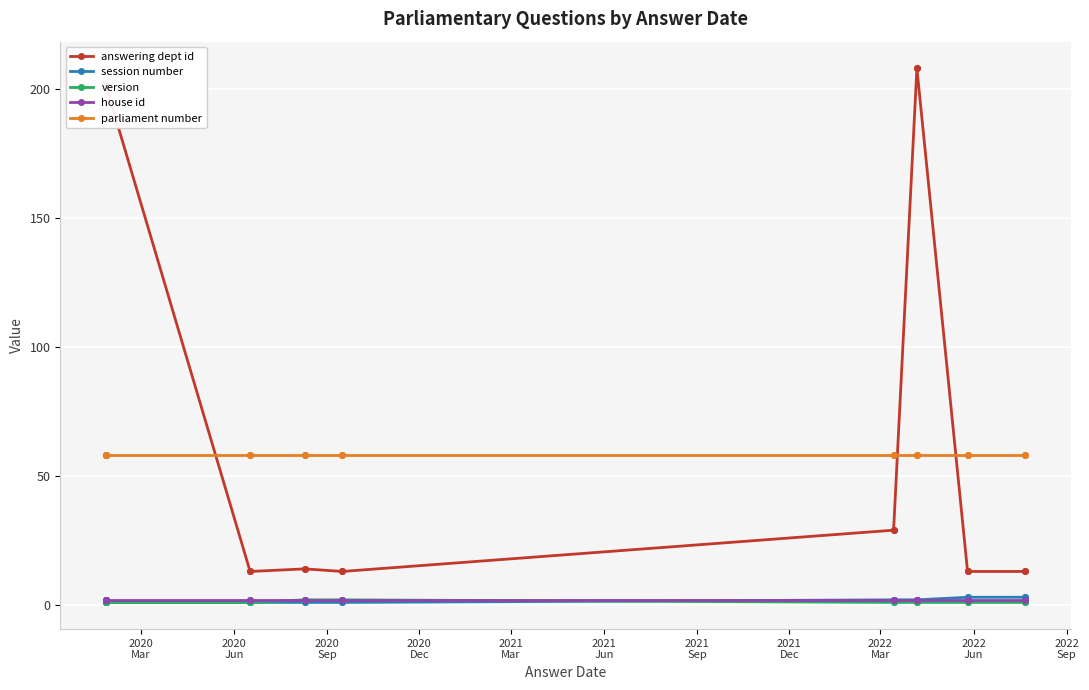

How many lines are shown in the chart?

5